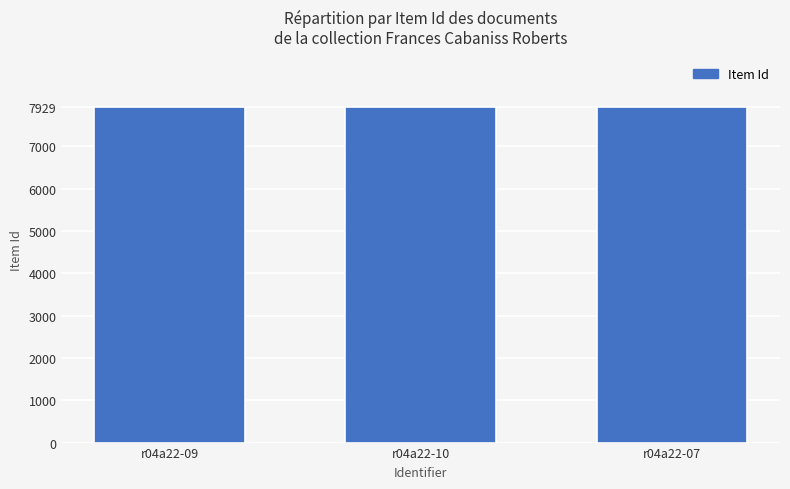

How many data points does each series have?

3